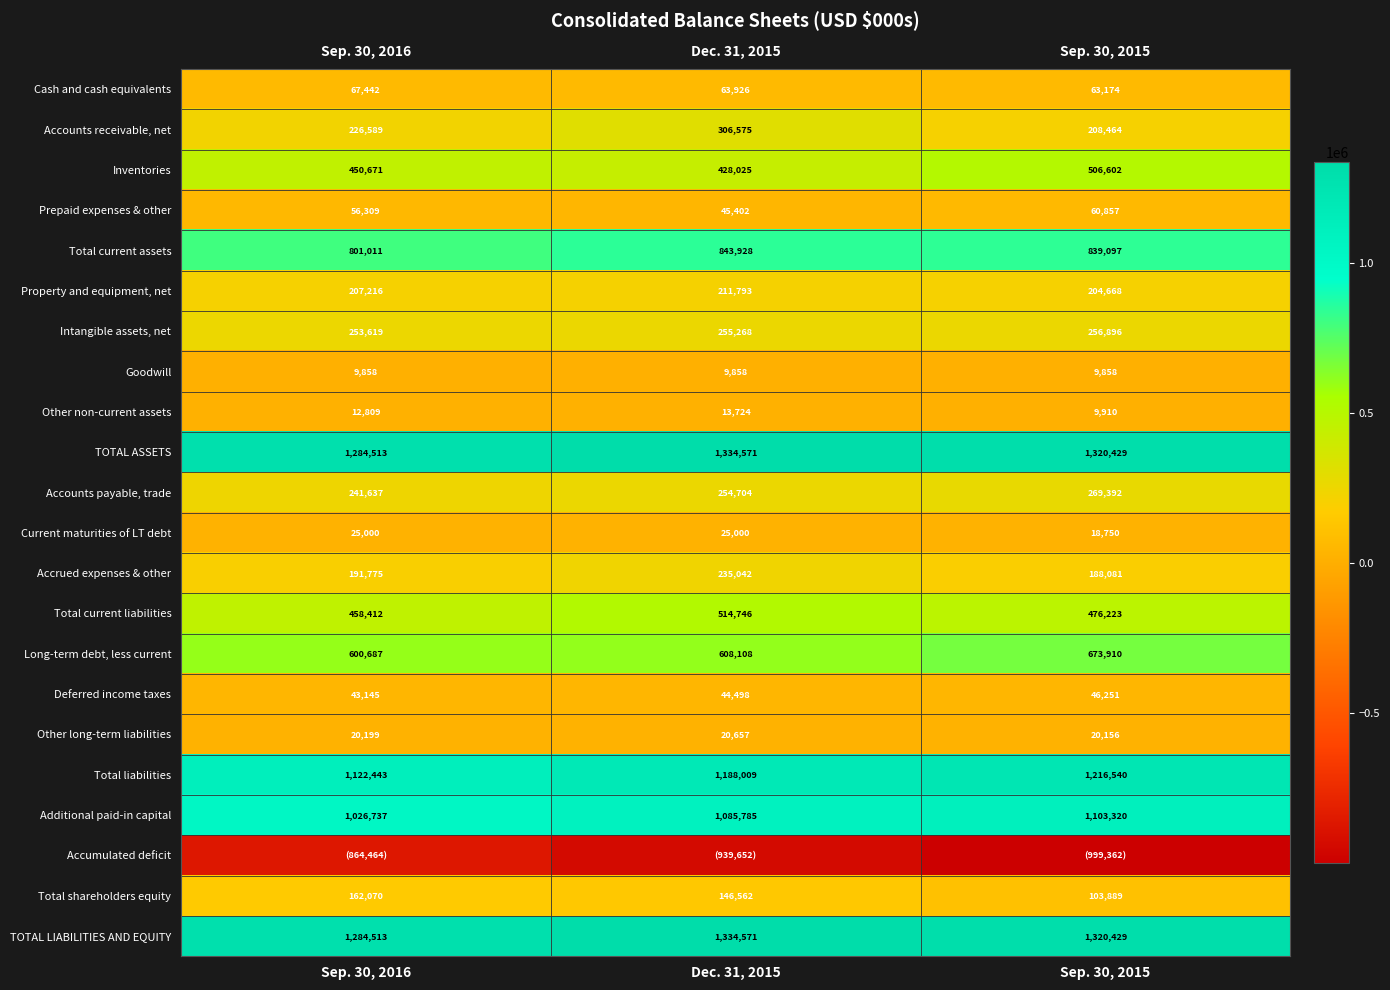

What is the sum of the Accounts payable, trade values at Sep. 30, 2015 and Dec. 31, 2015?

524096